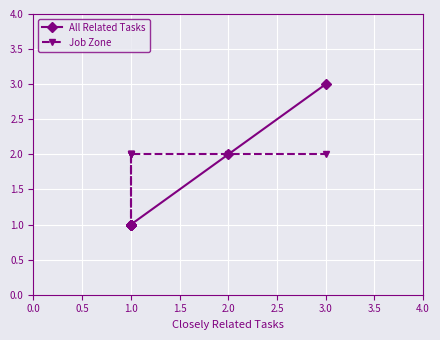

True or false: All Related Tasks and Job Zone intersect in this chart.

False